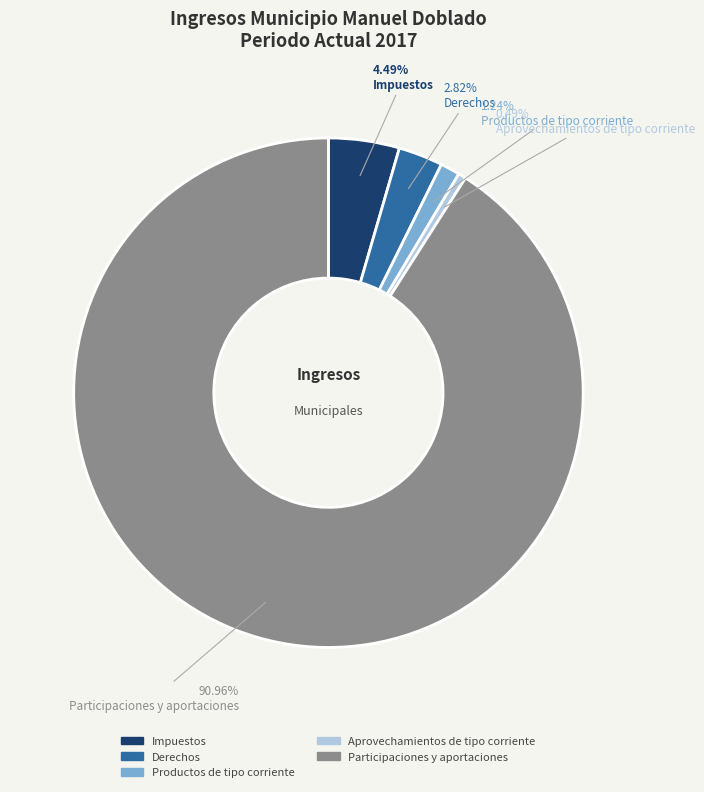

What is the ratio of the value at Derechos to the value at Impuestos?

0.6